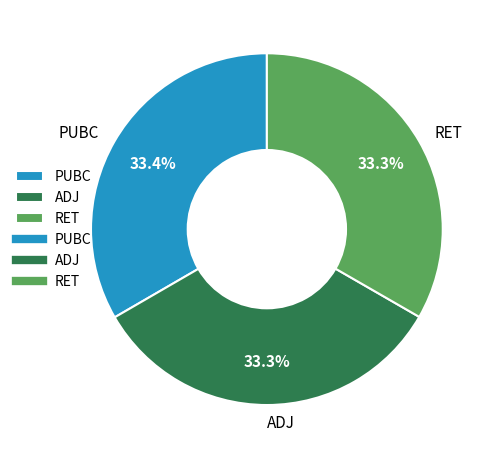

True or false: RET accounts for 23% of the total.

False